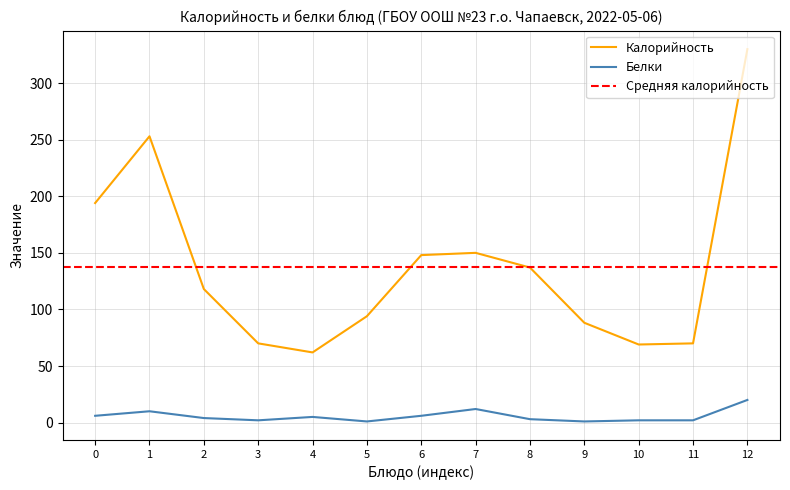

Rank the series by their average value, from lowest to highest.

Белки, Калорийность